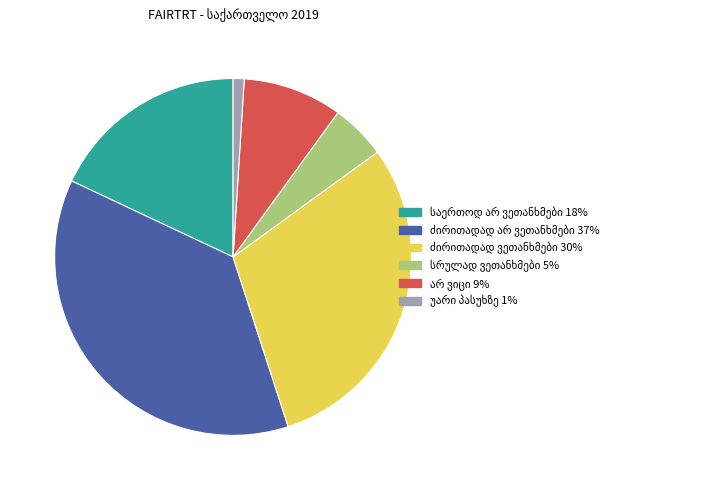

How many slices are in this pie chart?

6